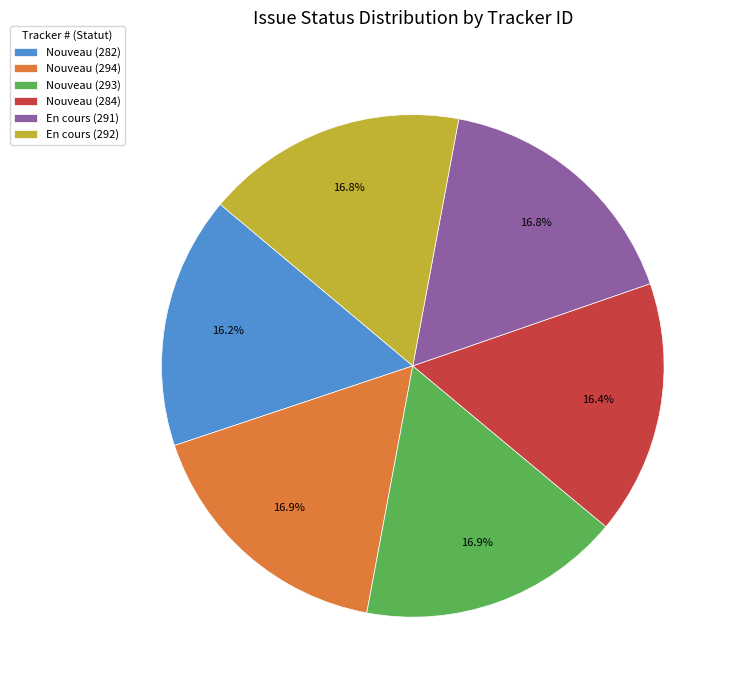

True or false: Nouveau (294) accounts for 17% of the total.

True